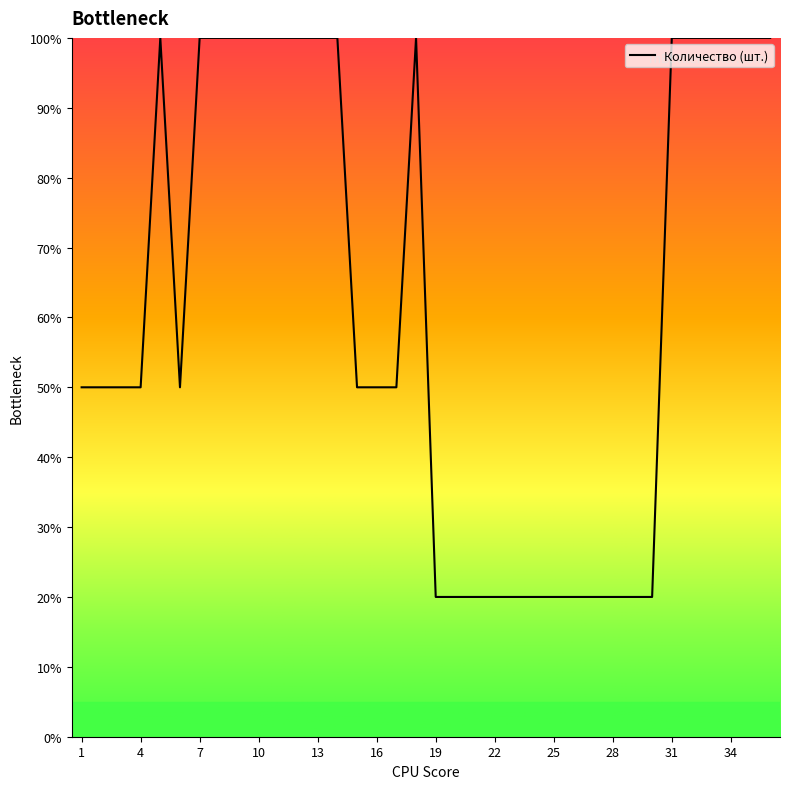

What is the difference between the maximum and minimum values?

80